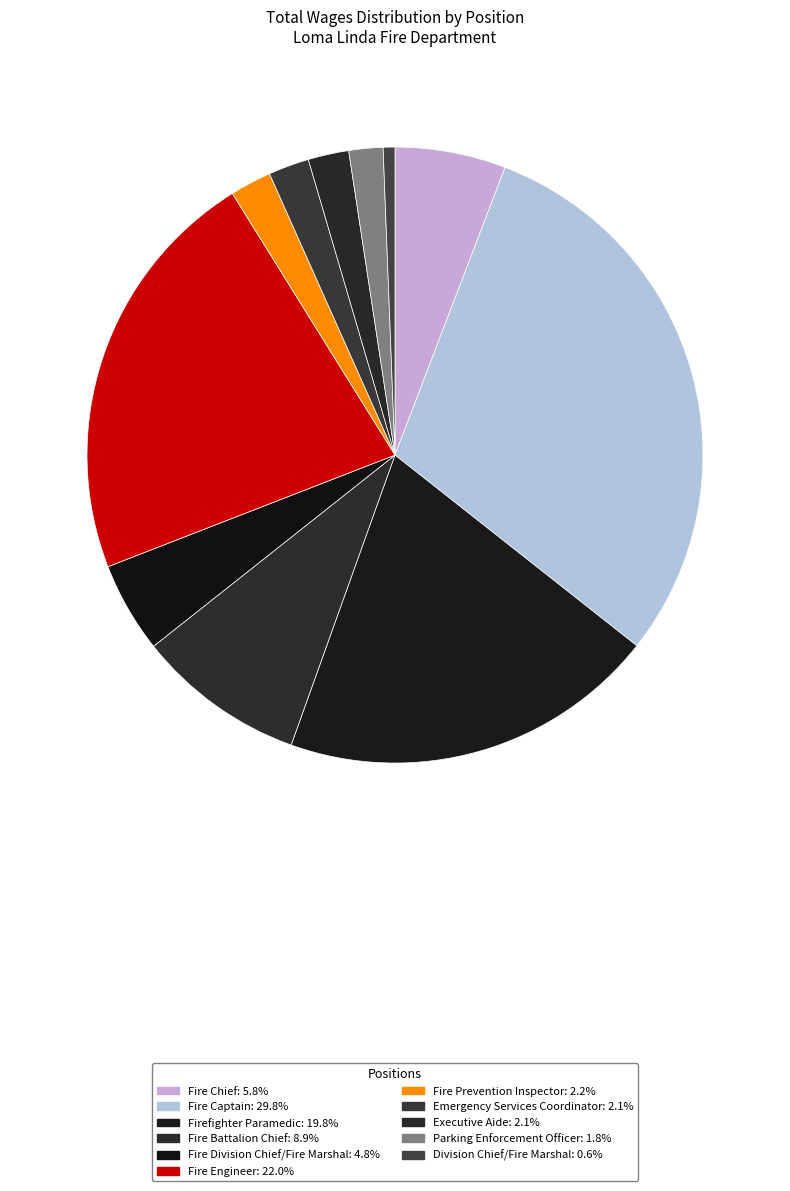

Count the number of slices in the pie.

11